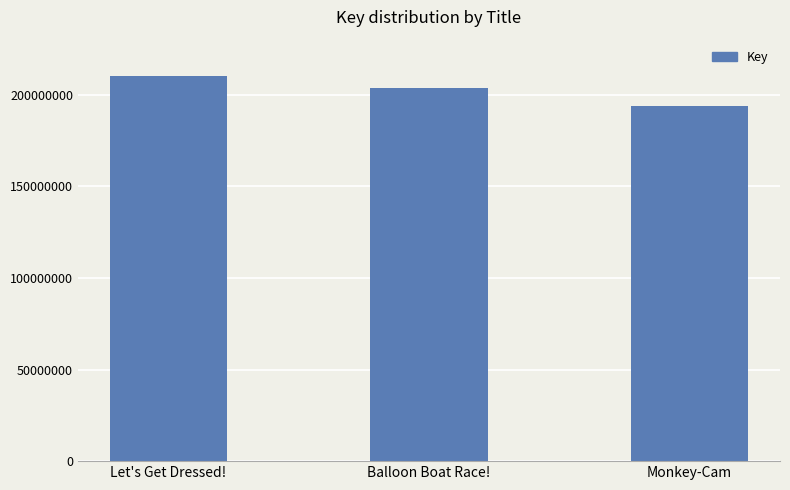

What is the ratio of the value at Let's Get Dressed! to the value at Balloon Boat Race!?

1.0